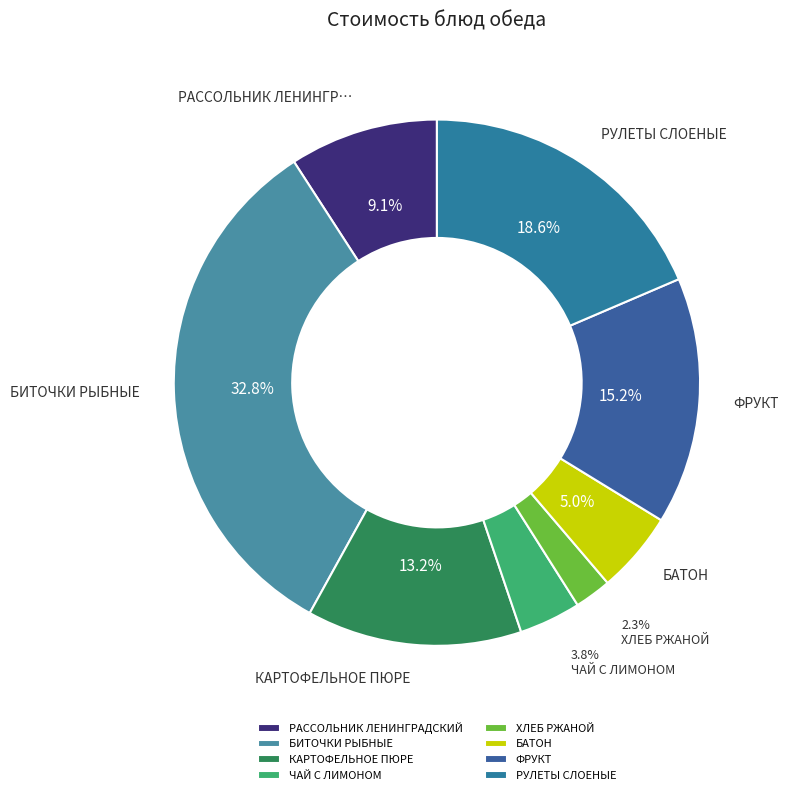

How many segments does this pie chart have?

8